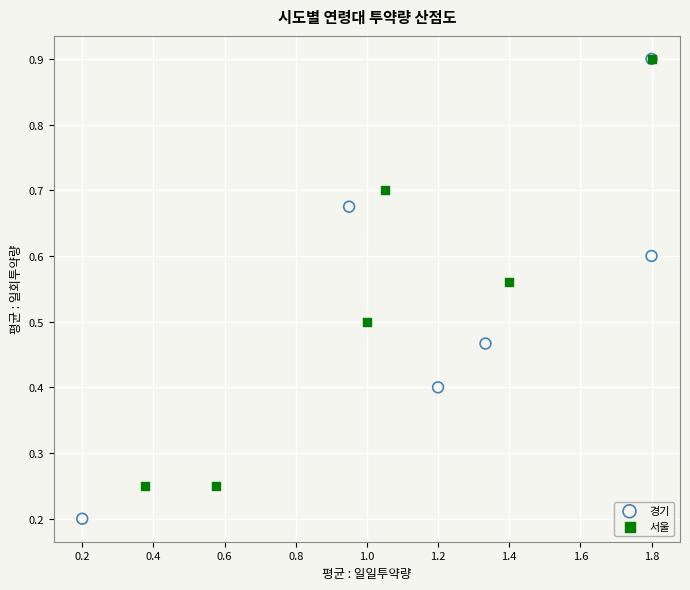

Which series has the largest Y range (max minus min)?

경기